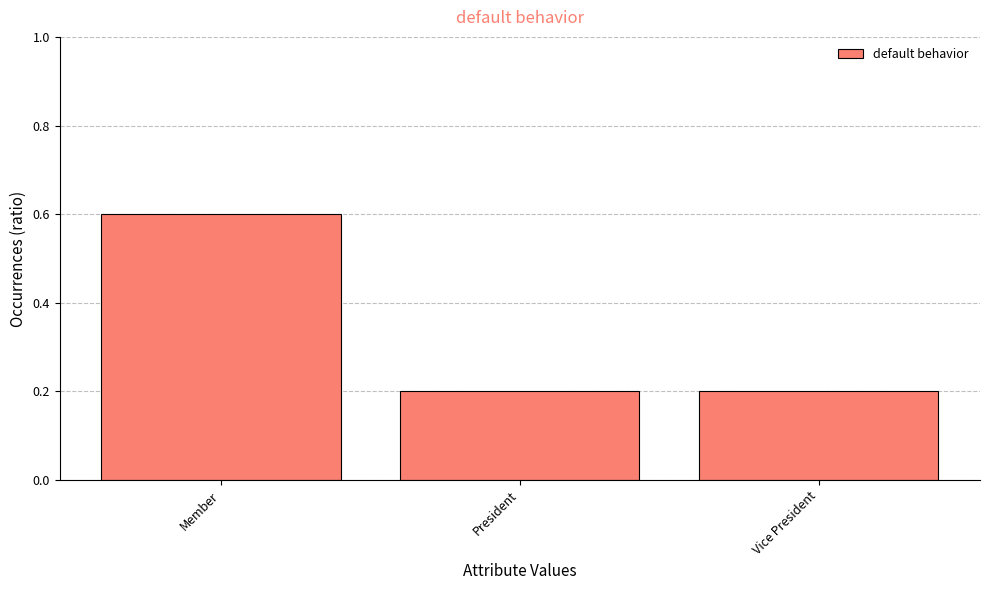

What is the value of the 1st bar from the left?

0.6